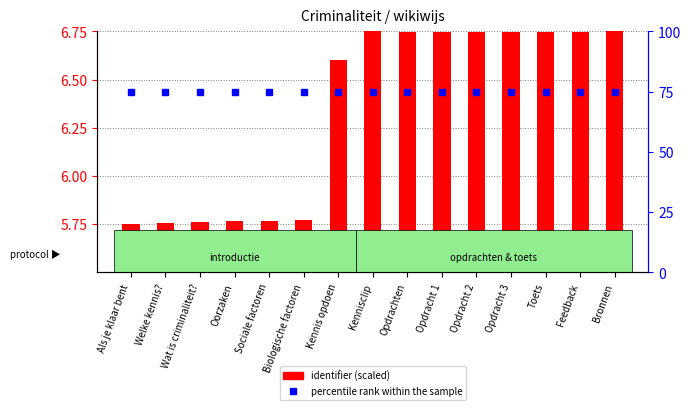

What position from the left is Sociale factoren?

5